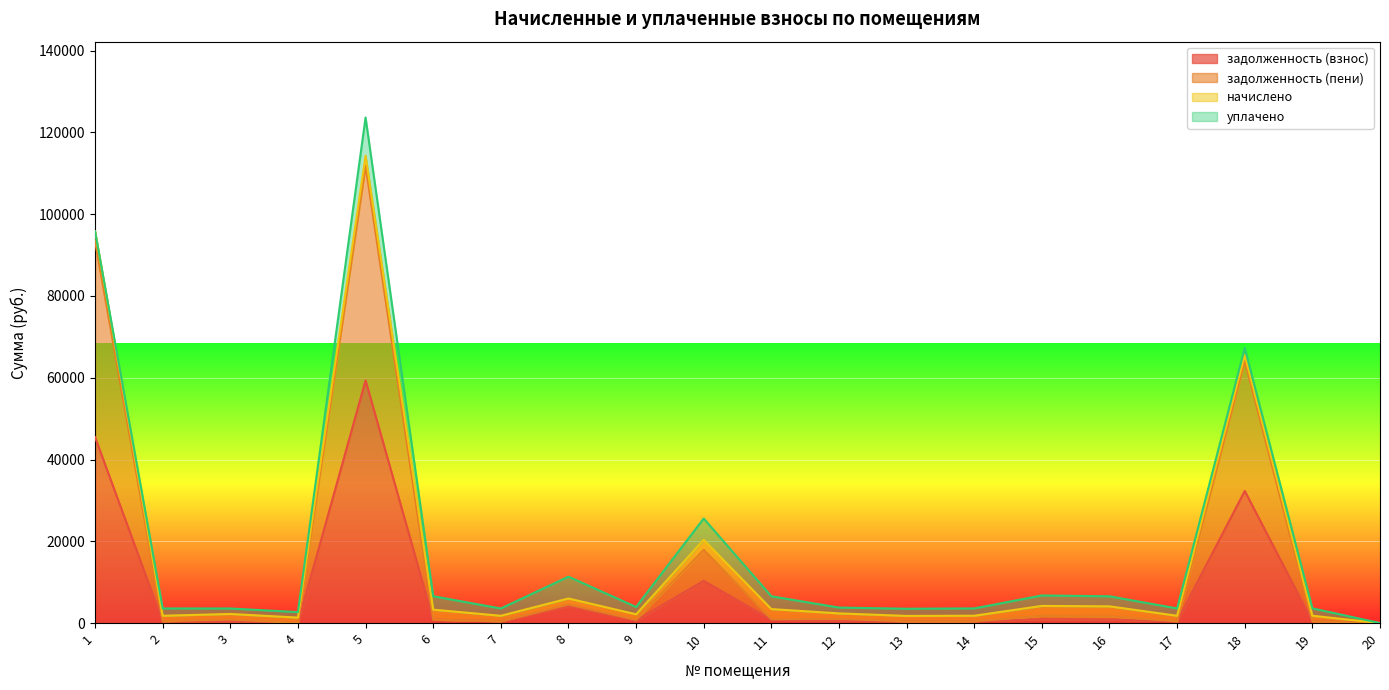

Which series has the largest total across all categories?

задолженность (пени)